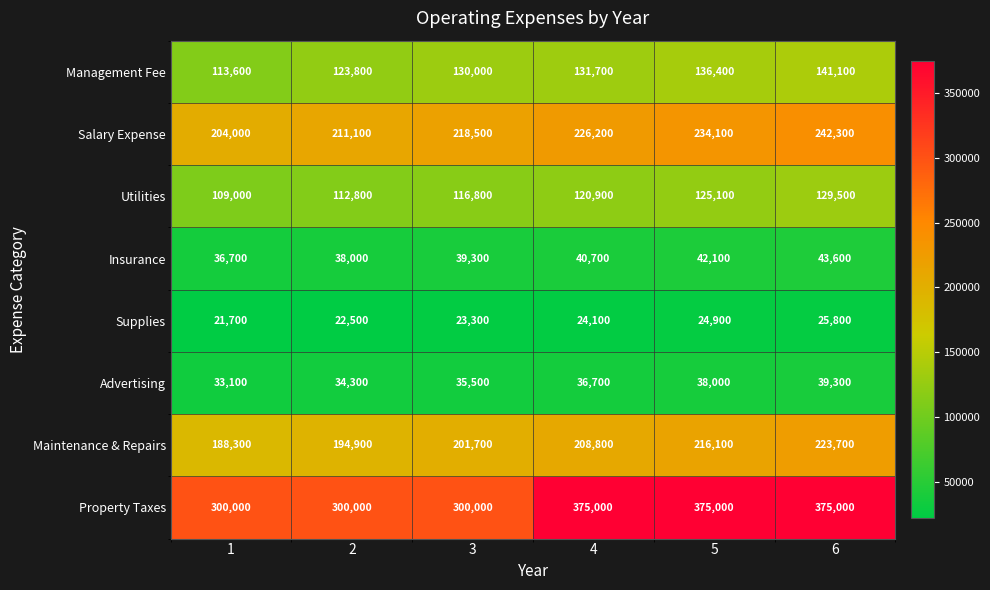

Count the Management Fee values in the range 123800 to 136400.

4